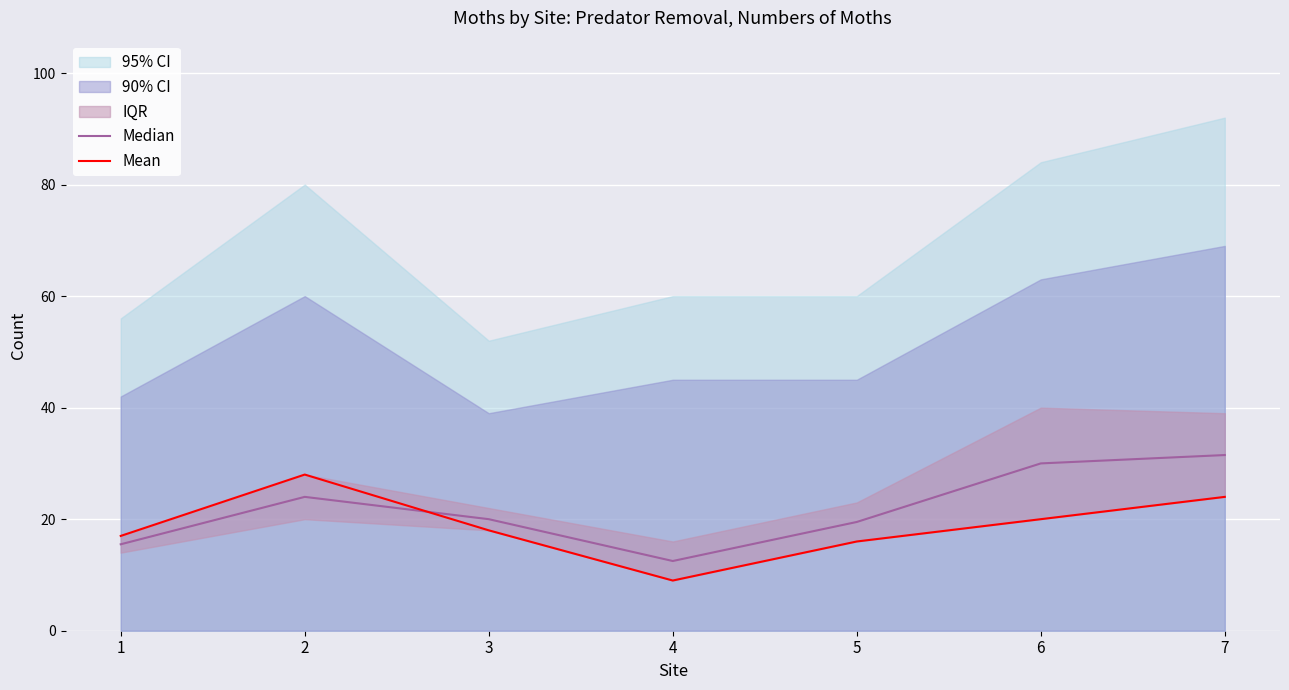

At 7, list the series in order from largest to smallest.

Median, Mean